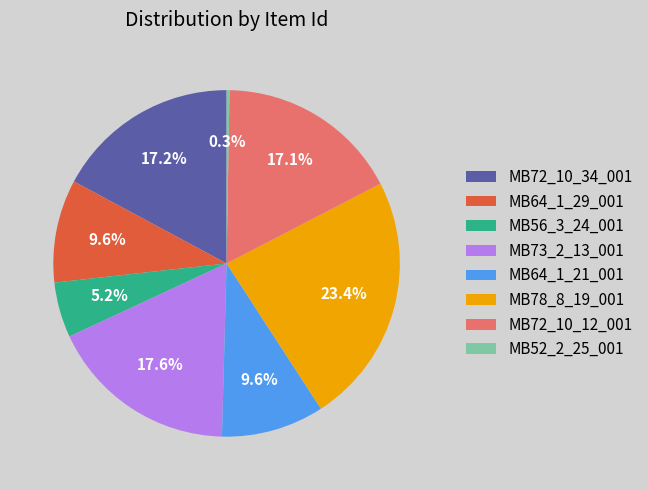

True or false: MB78_8_19_001 accounts for 37% of the total.

False